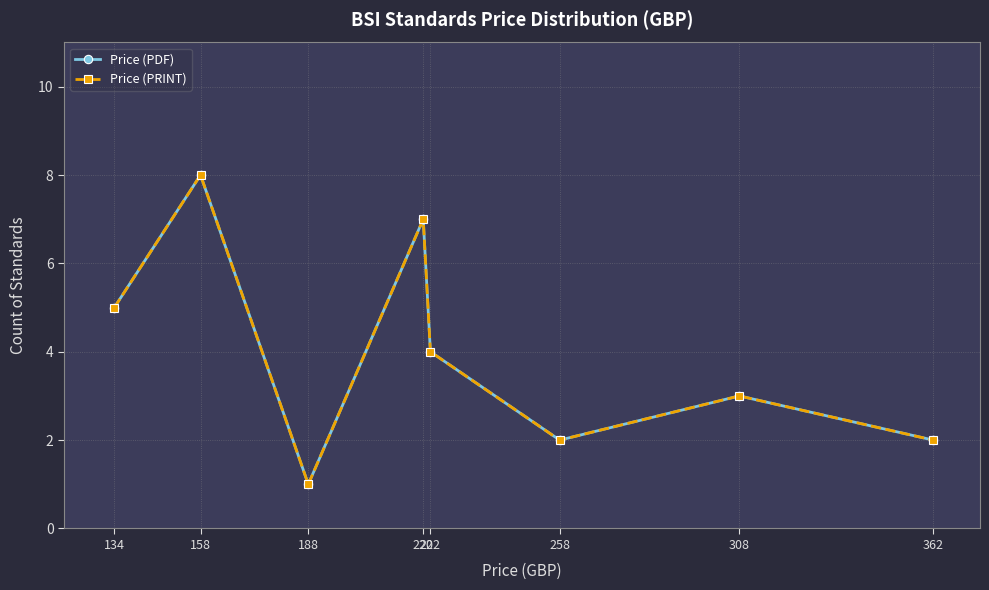

Is this an area chart (filled region under the line)?

No